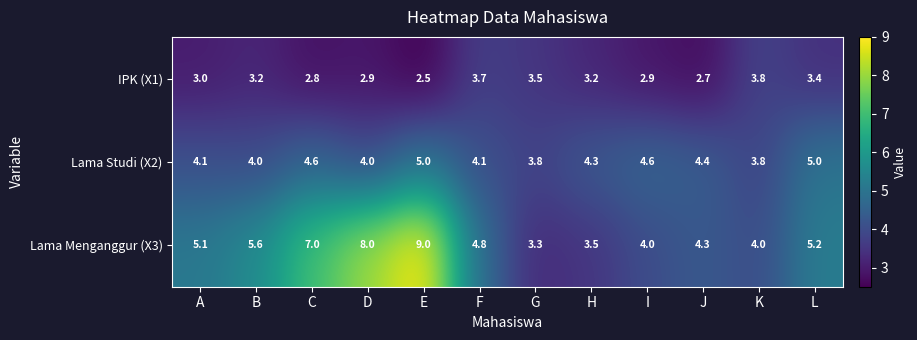

Which series has the largest total across all categories?

Lama Menganggur (X3)